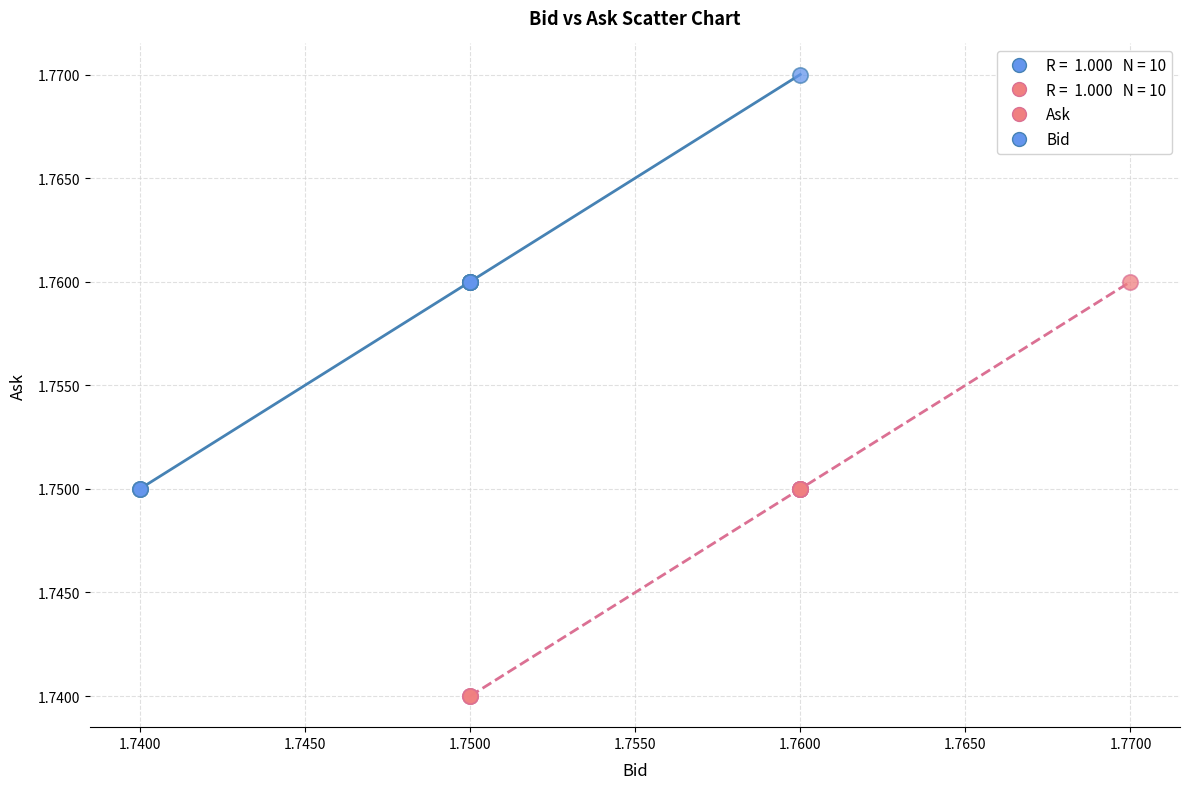

Which series contains the lowest Y value?

Ask